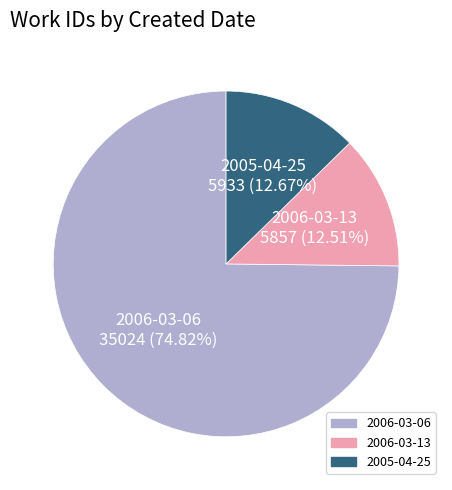

Is there a majority slice in this chart?

Yes